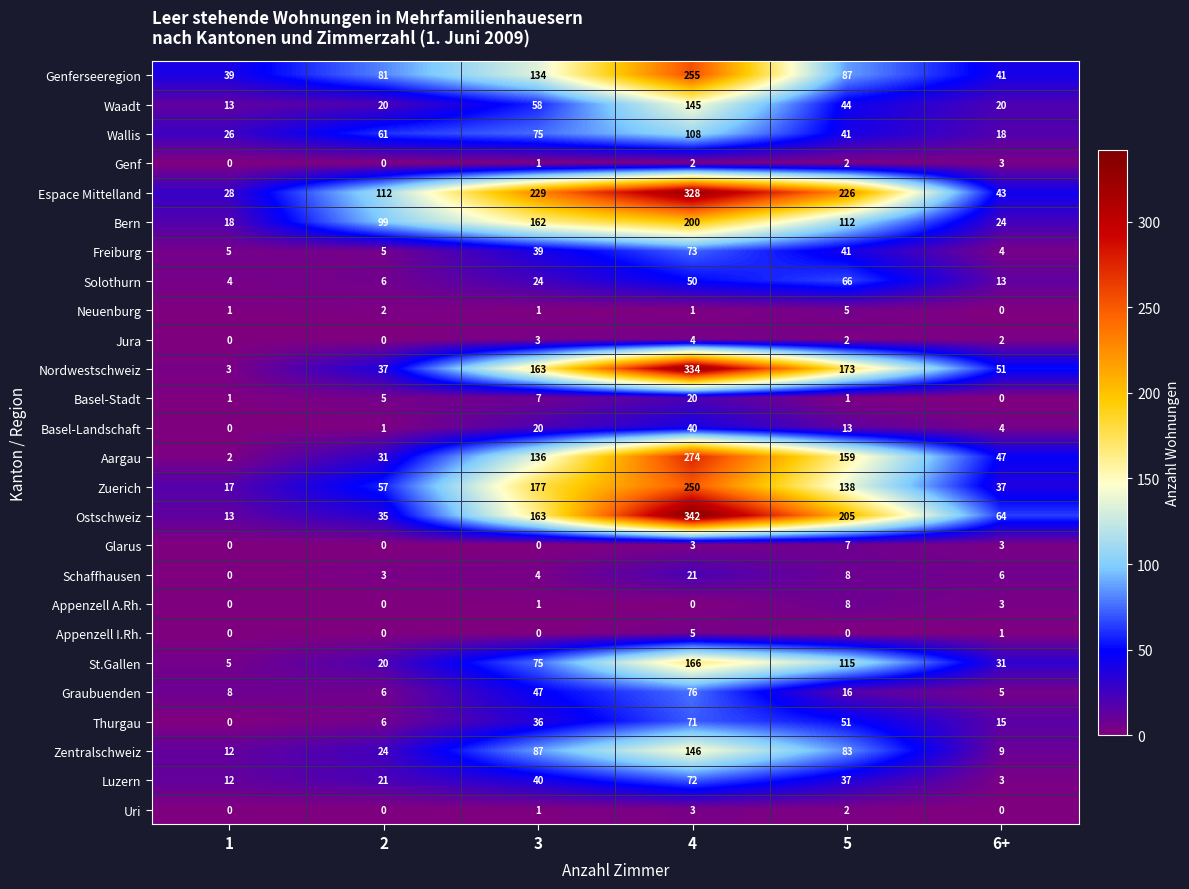

What is the maximum value for Schaffhausen?

21